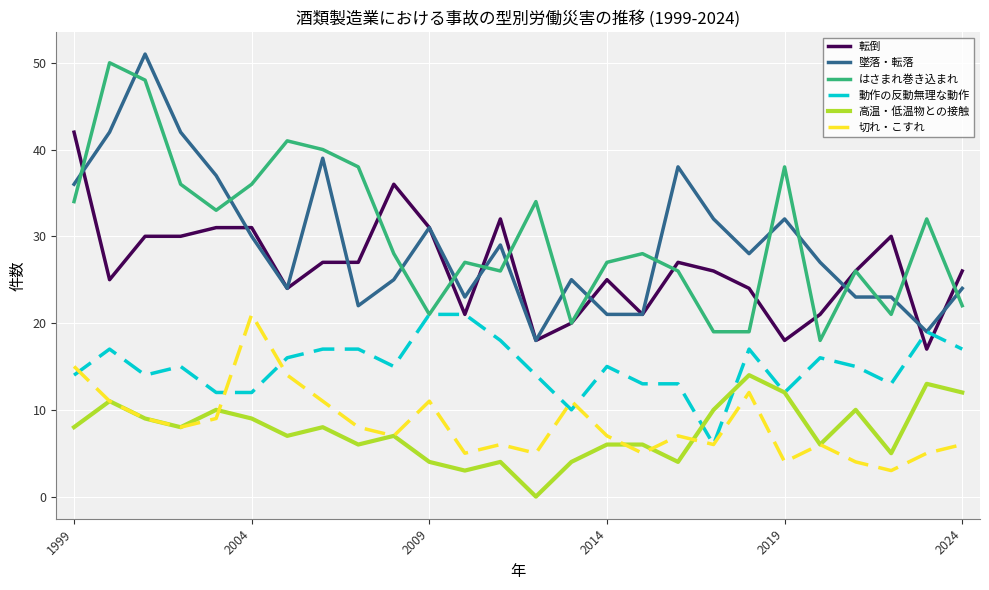

What is the greatest value displayed?

51